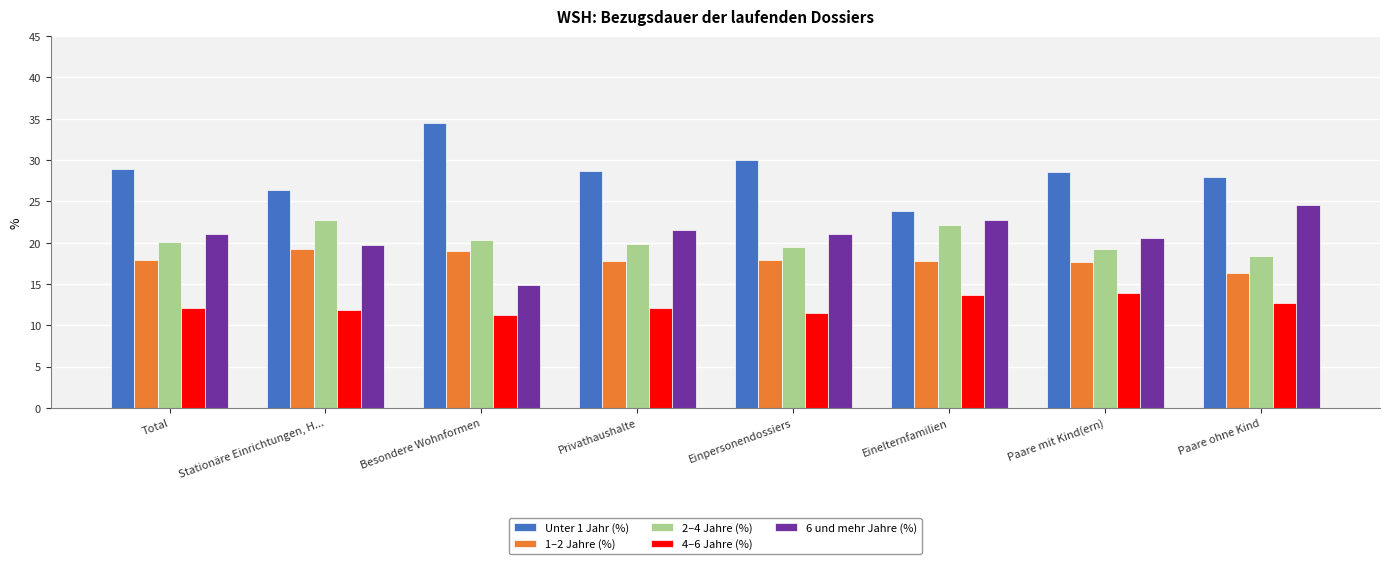

List the labels in order of 2–4 Jahre (%) value, smallest first.

Paare ohne Kind, Paare mit Kind(ern), Einpersonendossiers, Privathaushalte, Total, Besondere Wohnformen, Einelternfamilien, Stationäre Einrichtungen, H...